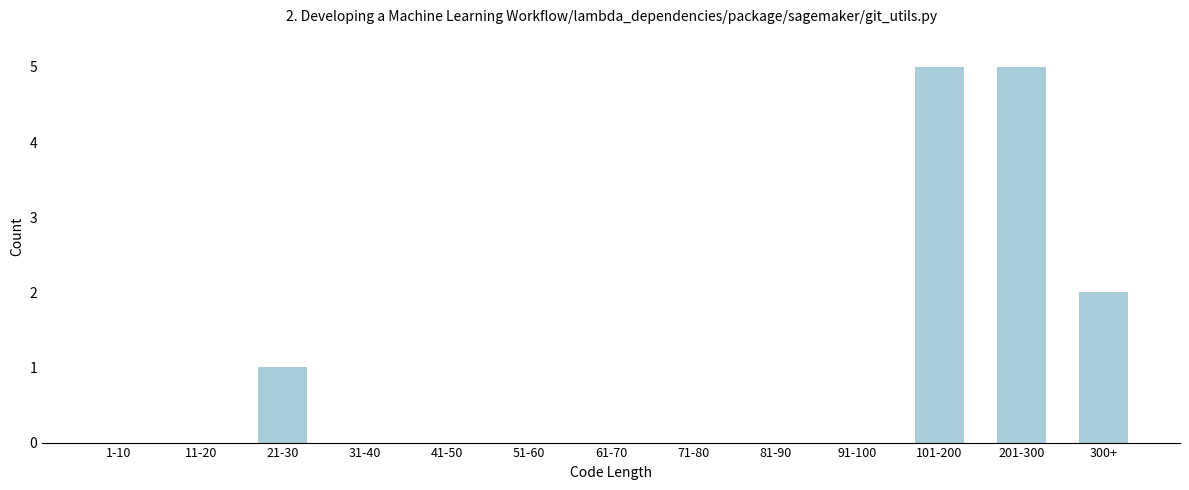

Reading left to right, extract all data points from this chart.

1-10=0	11-20=0	21-30=1	31-40=0	41-50=0	51-60=0	61-70=0	71-80=0	81-90=0	91-100=0	101-200=5	201-300=5	300+=2